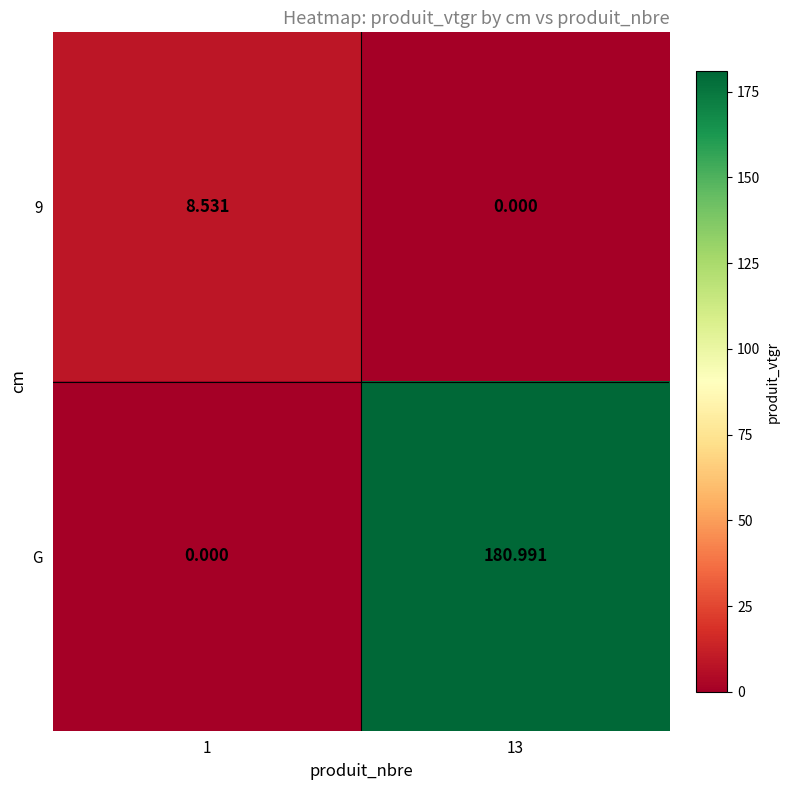

List the series in order of their overall mean, highest first.

G, 9